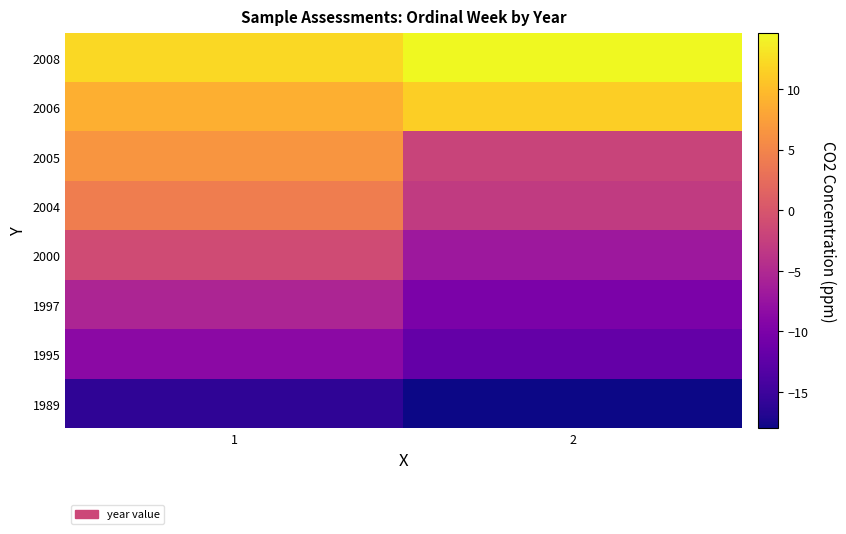

Which category has the highest value across all series?

2